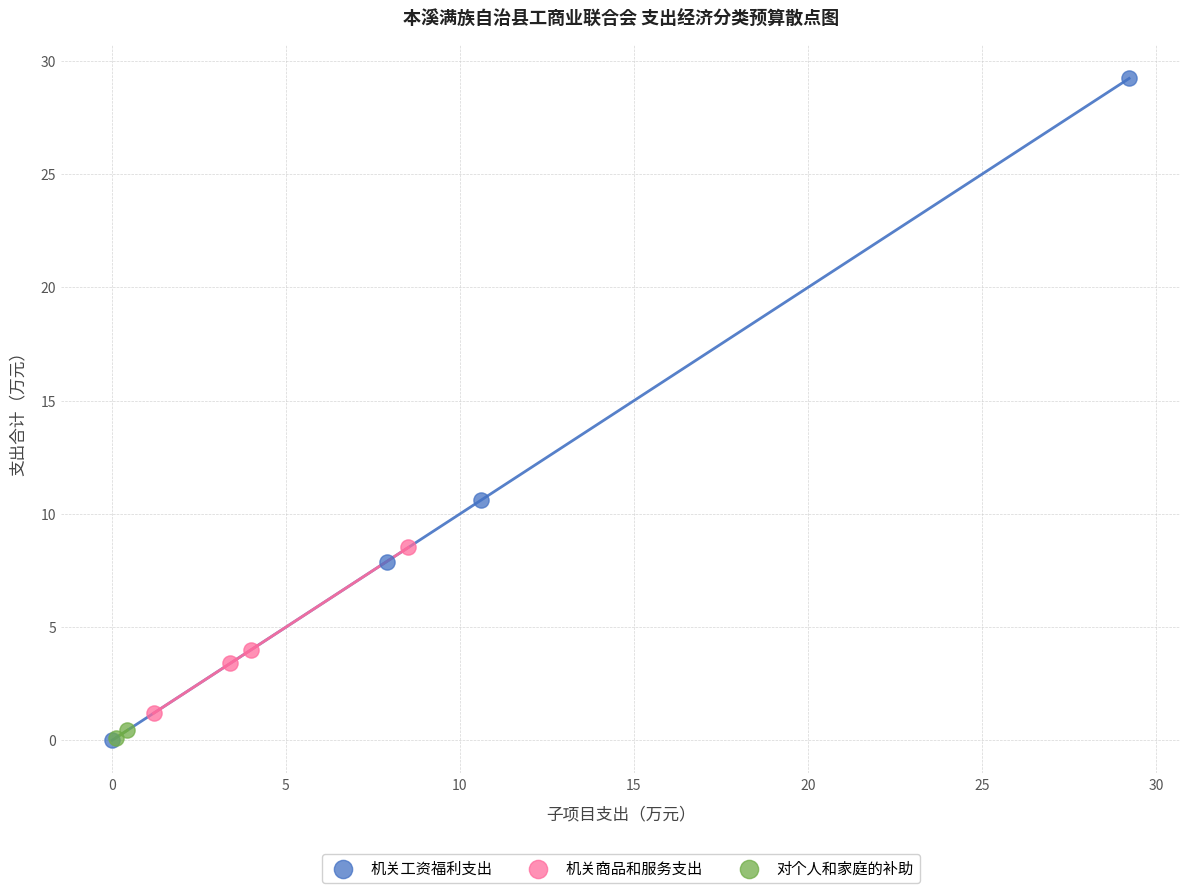

Which series has the largest Y range (max minus min)?

机关工资福利支出